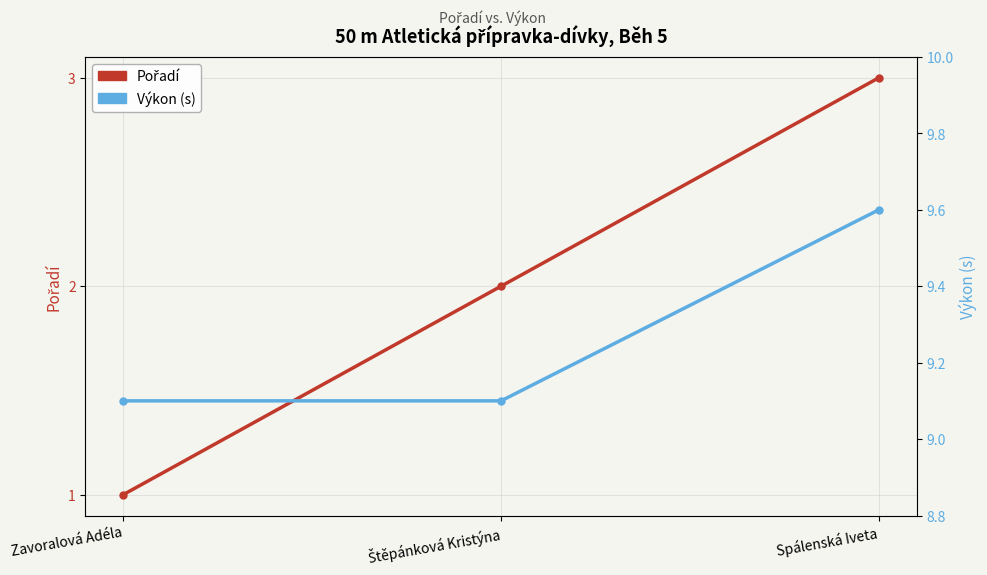

Reading right to left, extract all data points from this chart.

Pořadí: Spálenská Iveta=3.0	Štěpánková Kristýna=2.0	Zavoralová Adéla=1.0
Výkon (s): Spálenská Iveta=9.6	Štěpánková Kristýna=9.1	Zavoralová Adéla=9.1